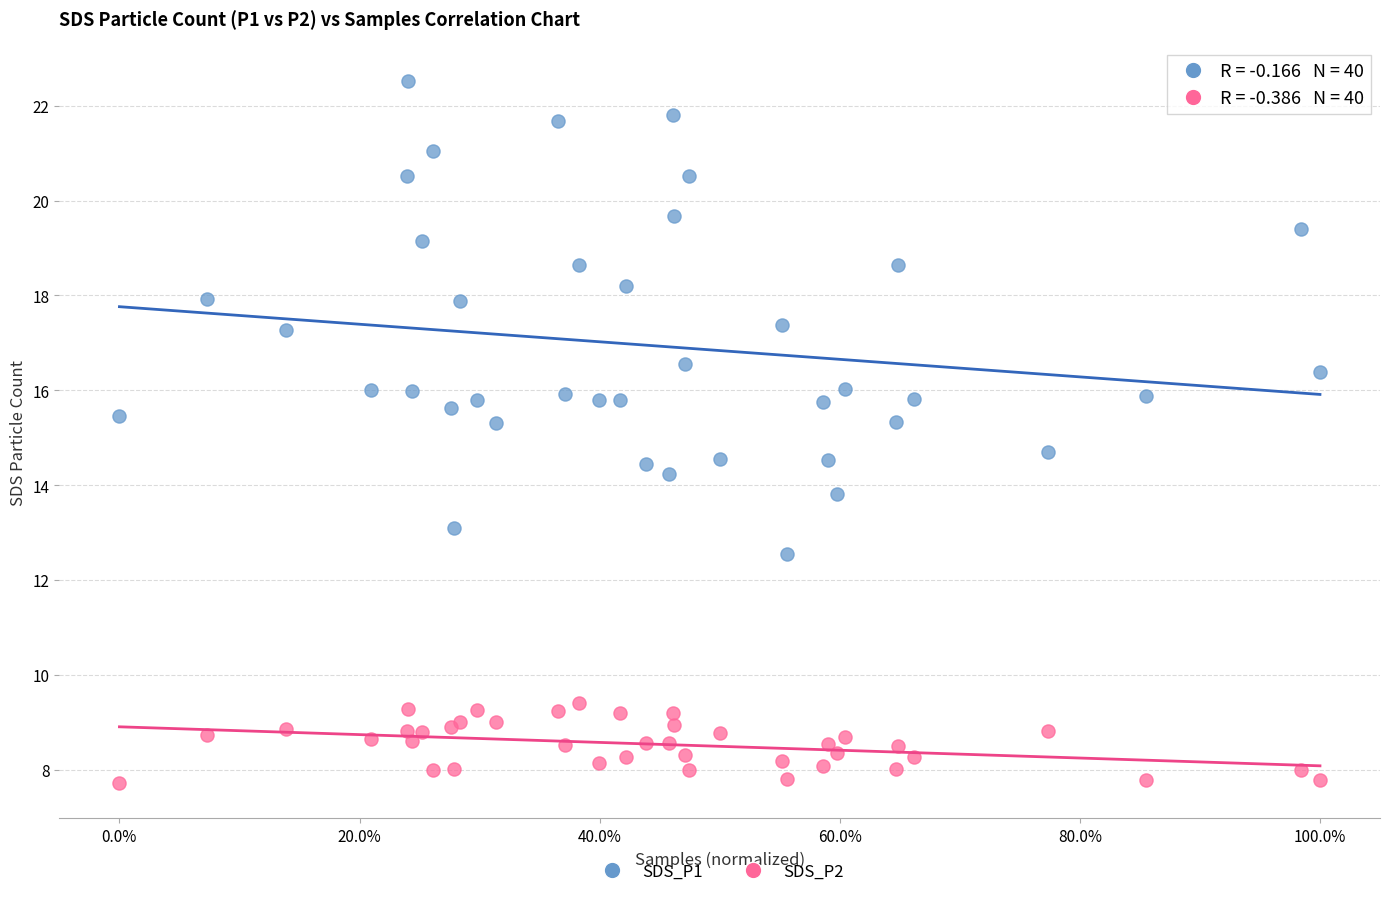

Which series contains the highest Y value?

SDS_P1